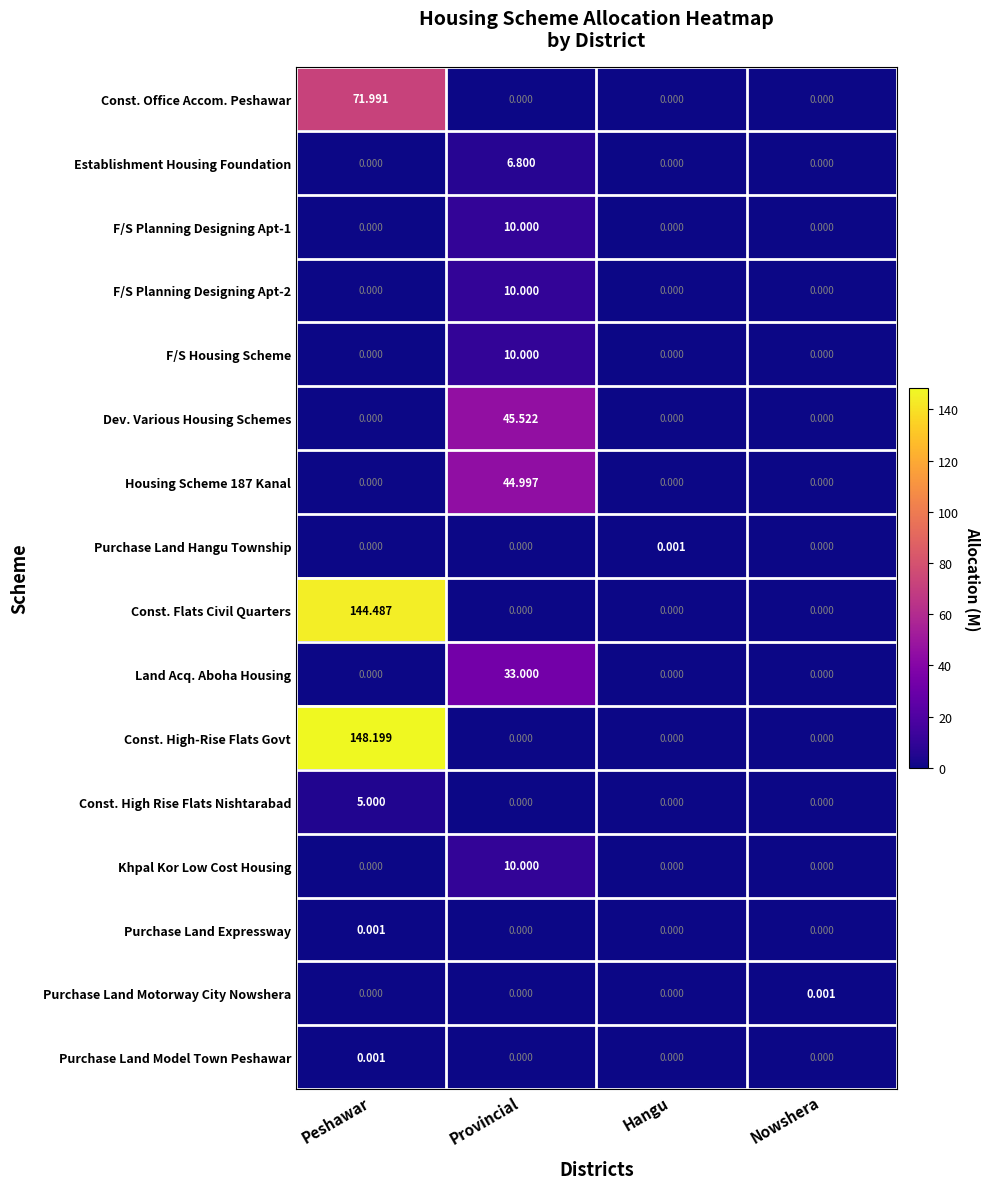

What is the total value across all series at Provincial?

170.3